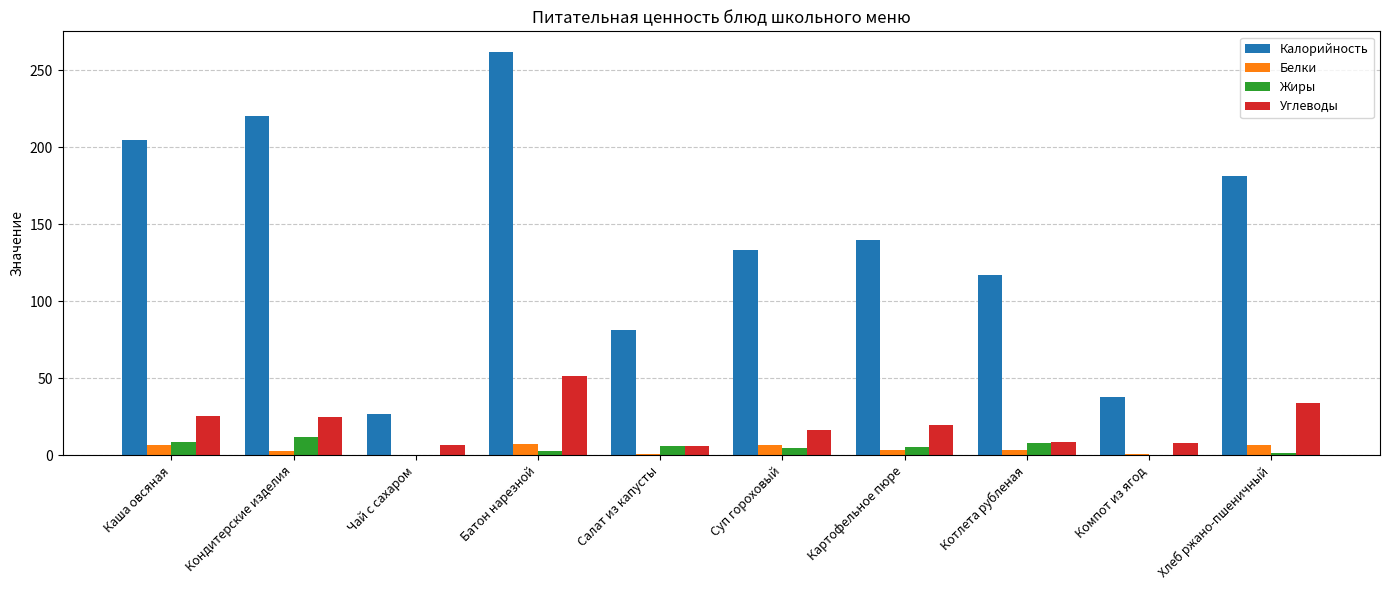

What is the sum of all Калорийность values?

1403.6